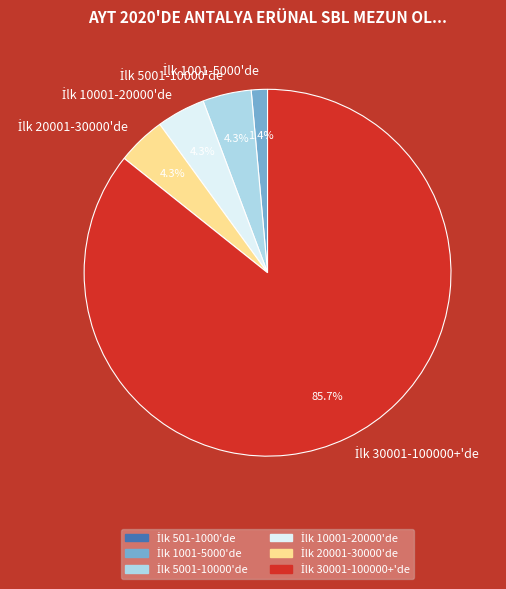

Is there a majority slice in this chart?

Yes